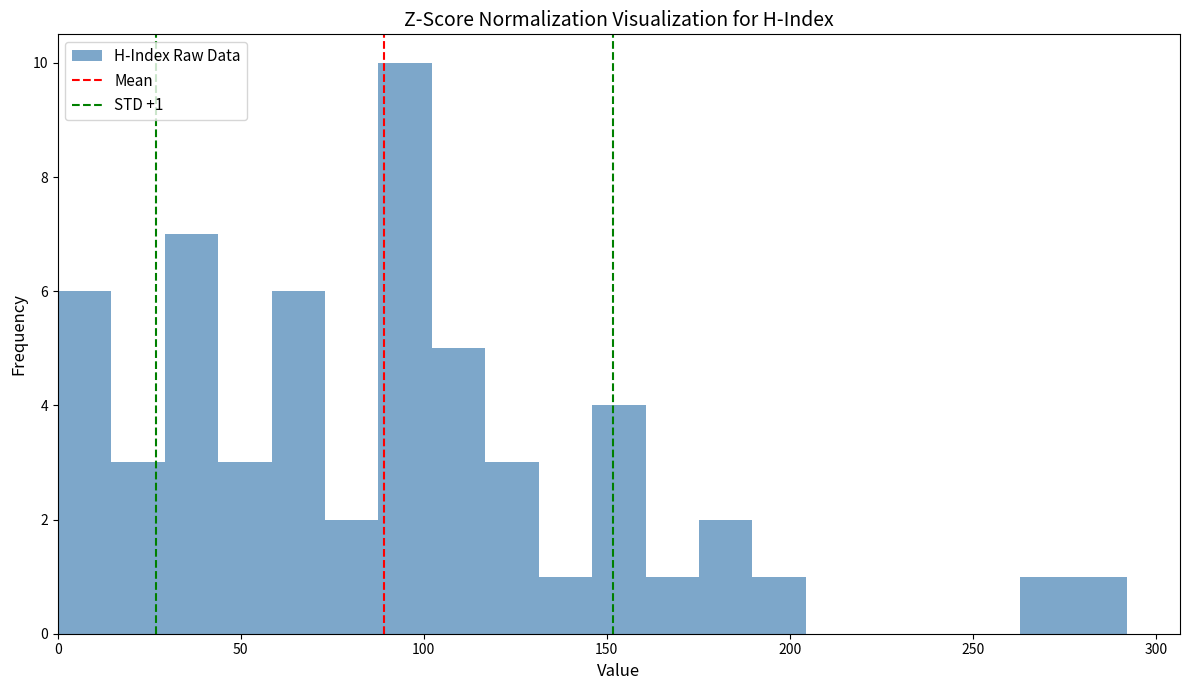

Around what value on the x-axis is the tallest bar? Give the approximate position of its centre, as read against the axis.

95